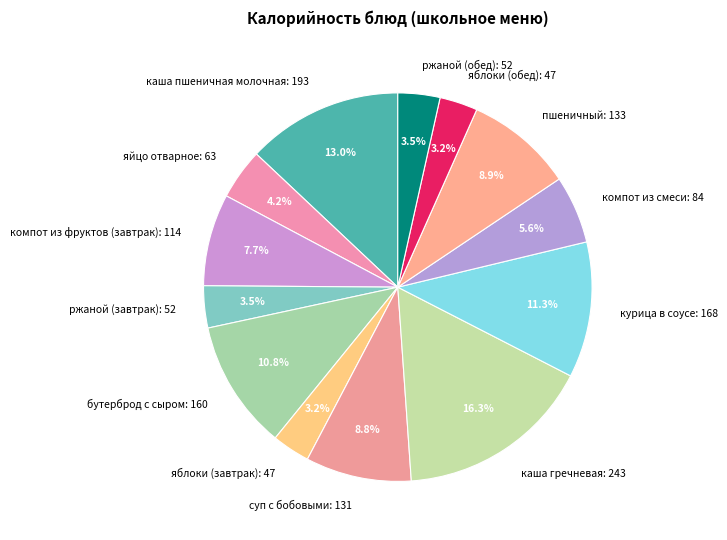

Is ржаной (завтрак) the majority of the pie?

No